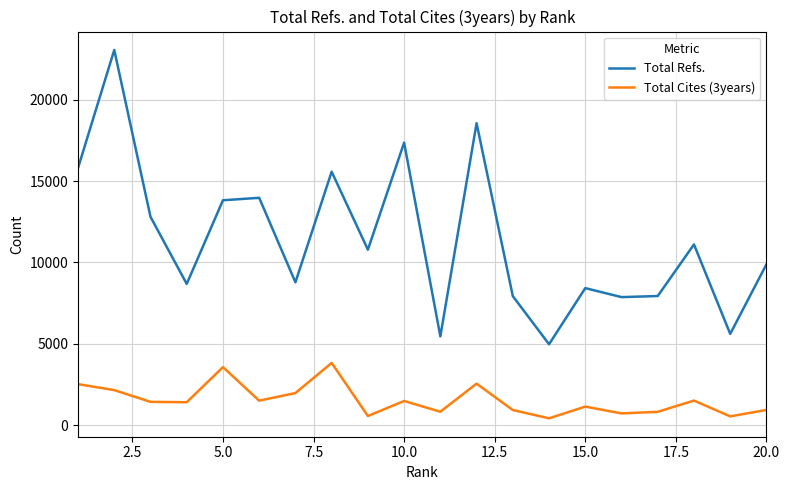

List the series in order of their overall mean, highest first.

Total Refs., Total Cites (3years)